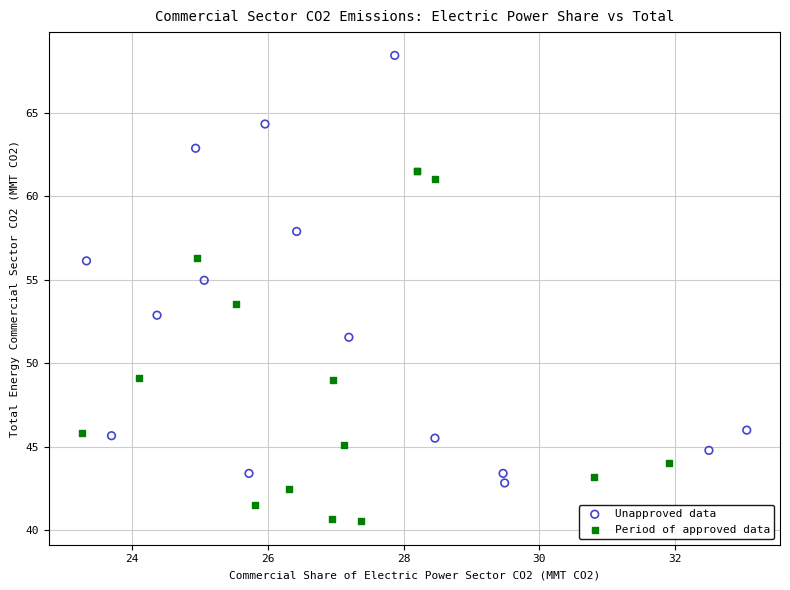

What are all the series names shown in the legend?

Unapproved data, Period of approved data